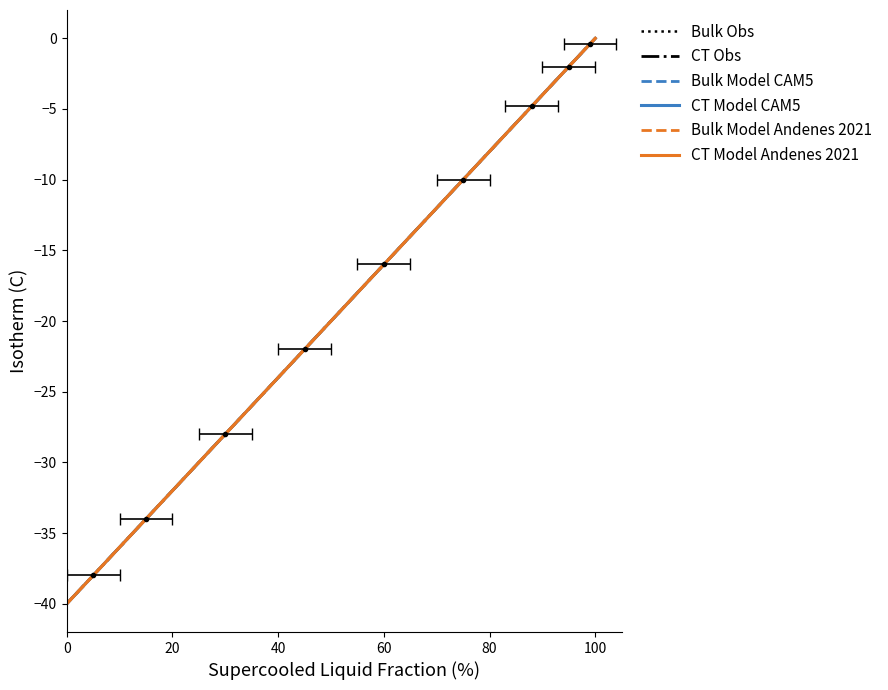

How many data points in Bulk Model Andenes 2021 are less than -5?

5